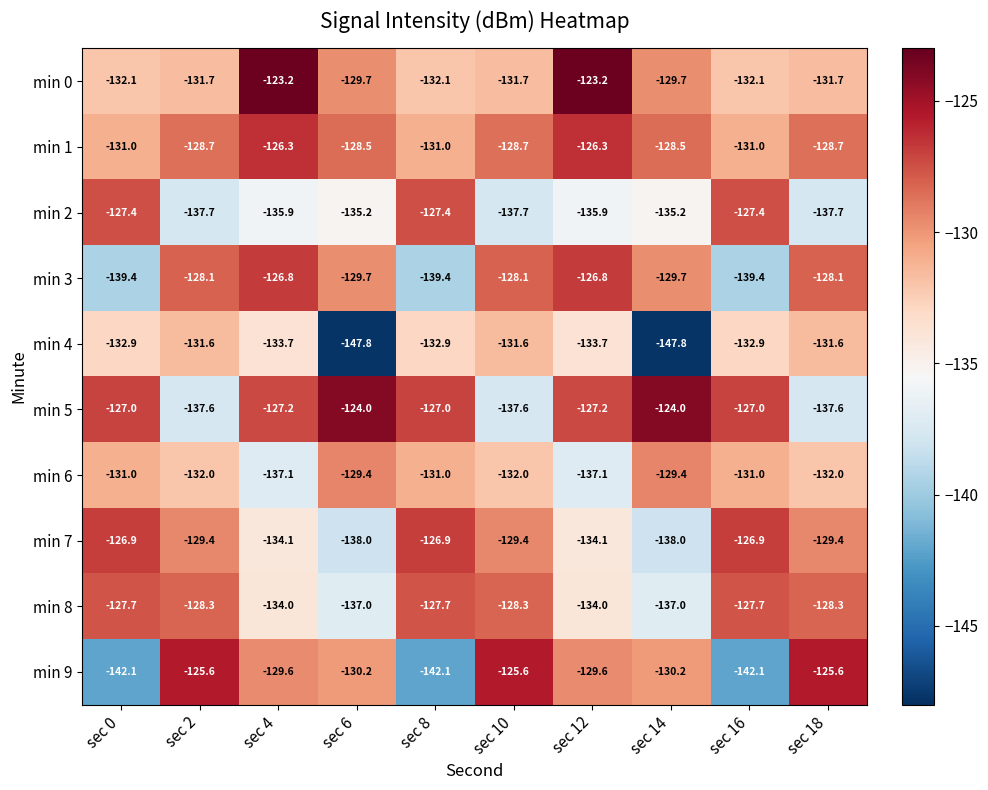

What is the total value across all series at sec 16?

-1317.5